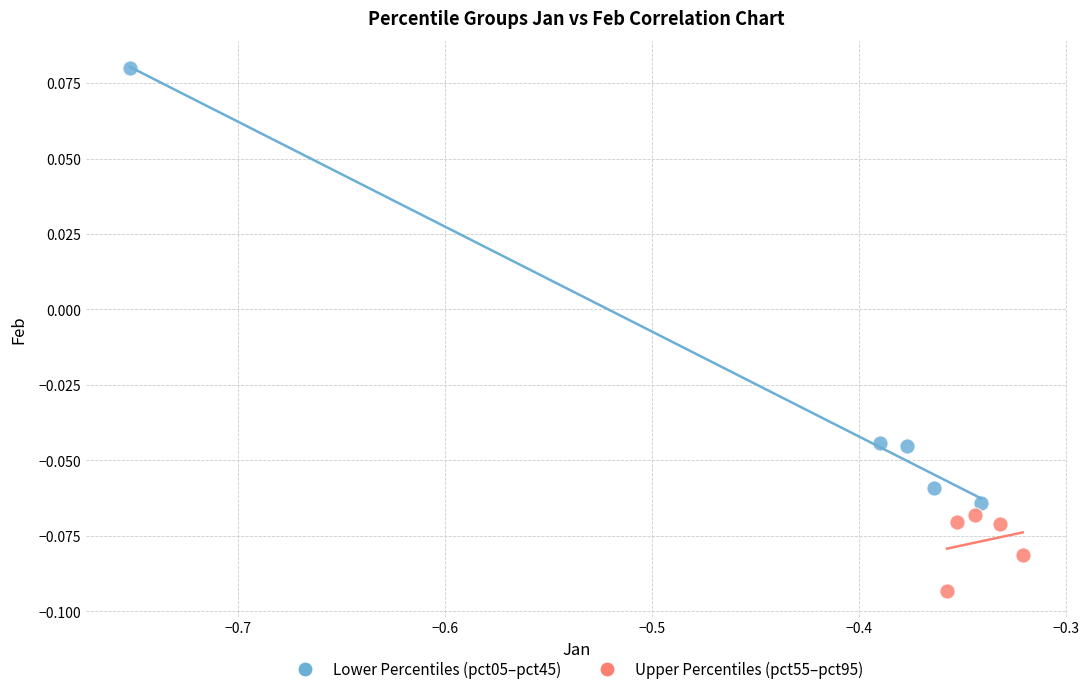

What are all the series names shown in the legend?

Lower Percentiles (pct05–pct45), Upper Percentiles (pct55–pct95)